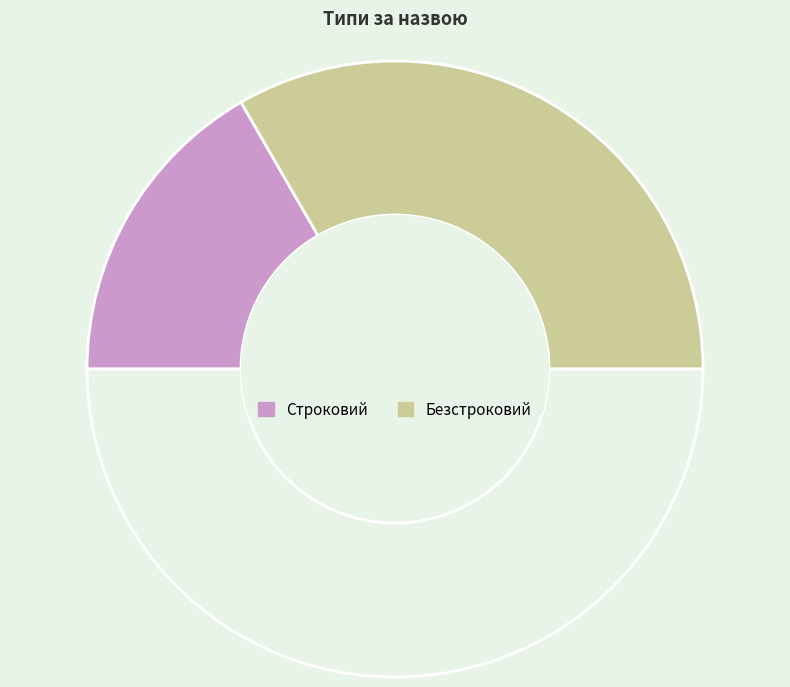

How many slices are in this pie chart?

3